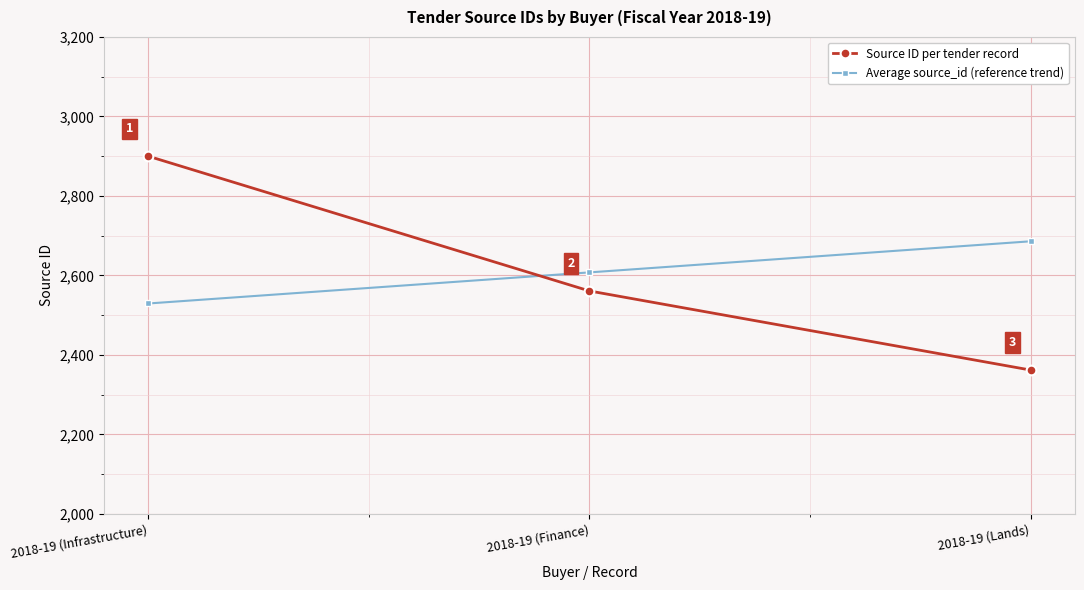

What is the greatest value displayed?

2900.0